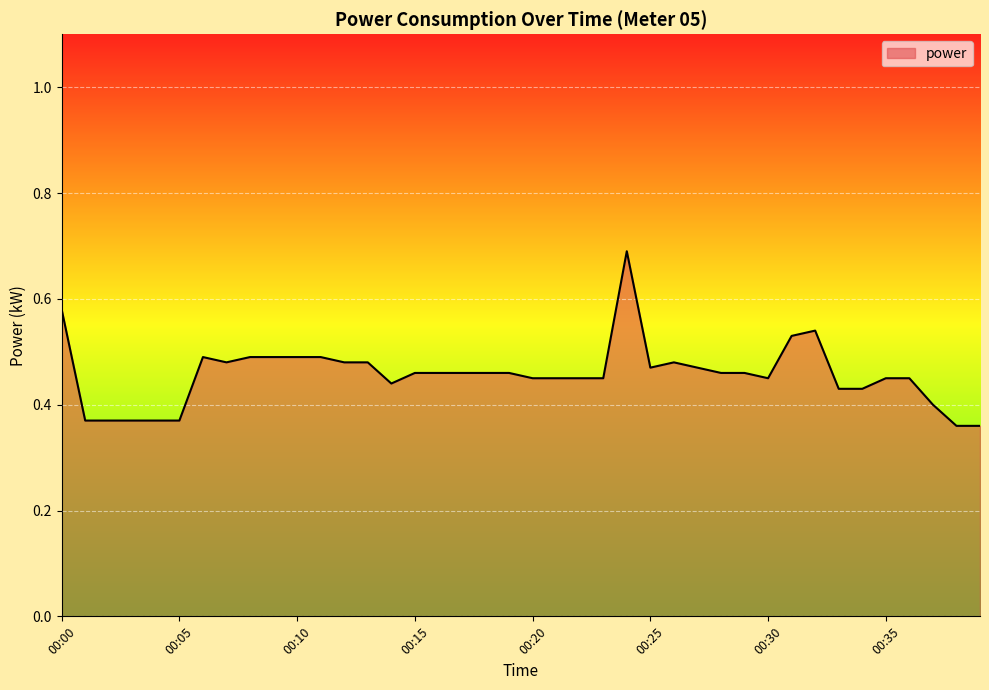

What is the greatest value displayed?

0.7